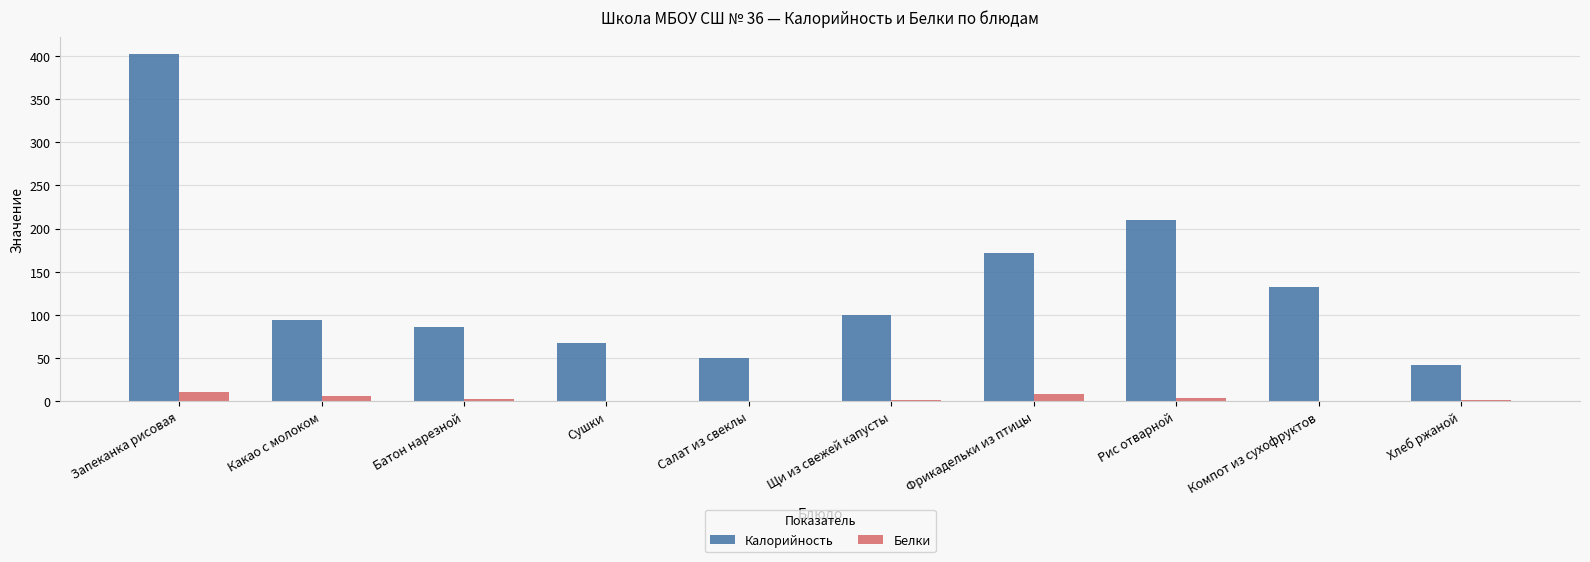

Are the bars horizontal?

No